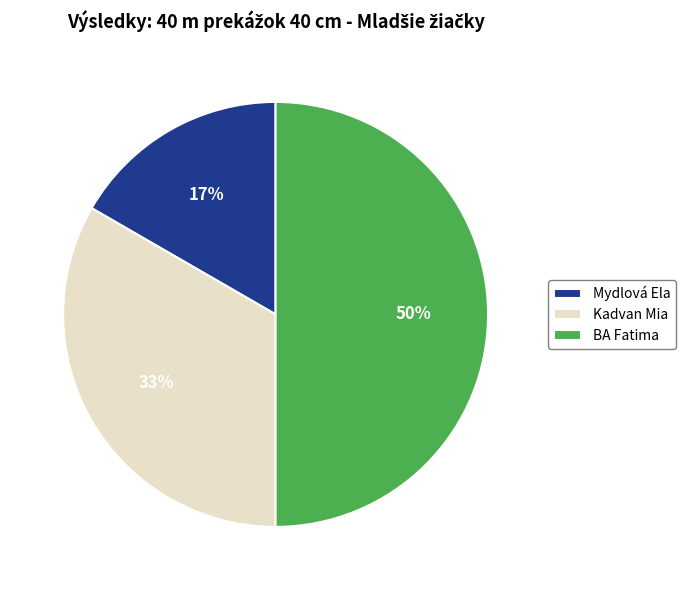

To the nearest percent, what percentage of the pie is Kadvan Mia?

33%